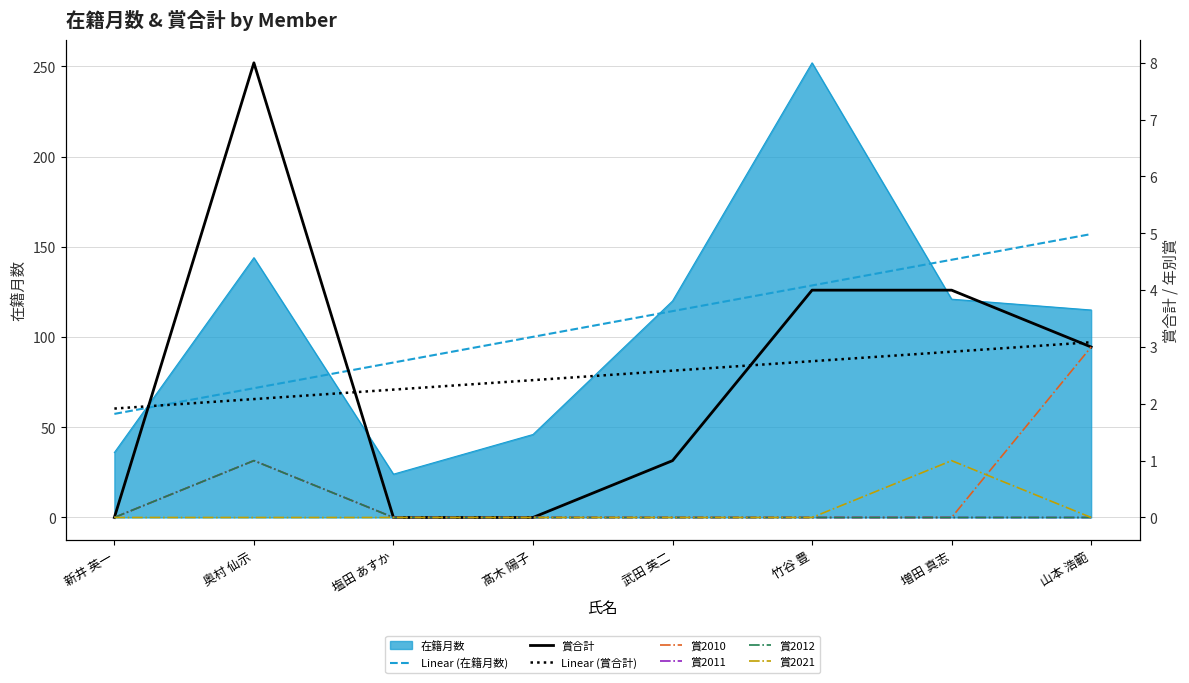

The Linear (在籍月数) series shows 101.1 at 新井 英一. True or false?

False